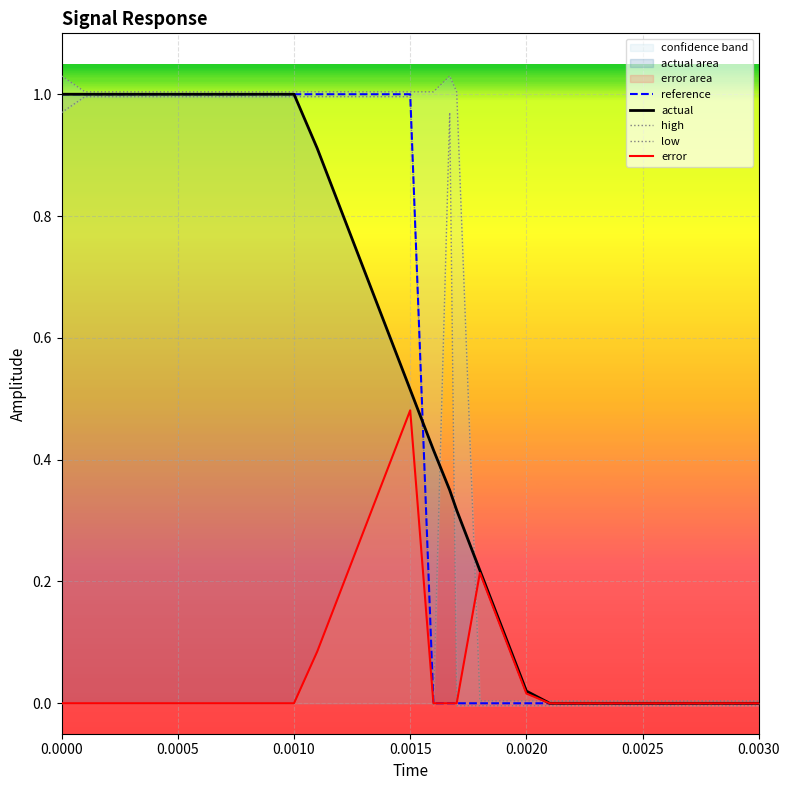

Is it true that reference equals 1.6 at 0.0000?

False